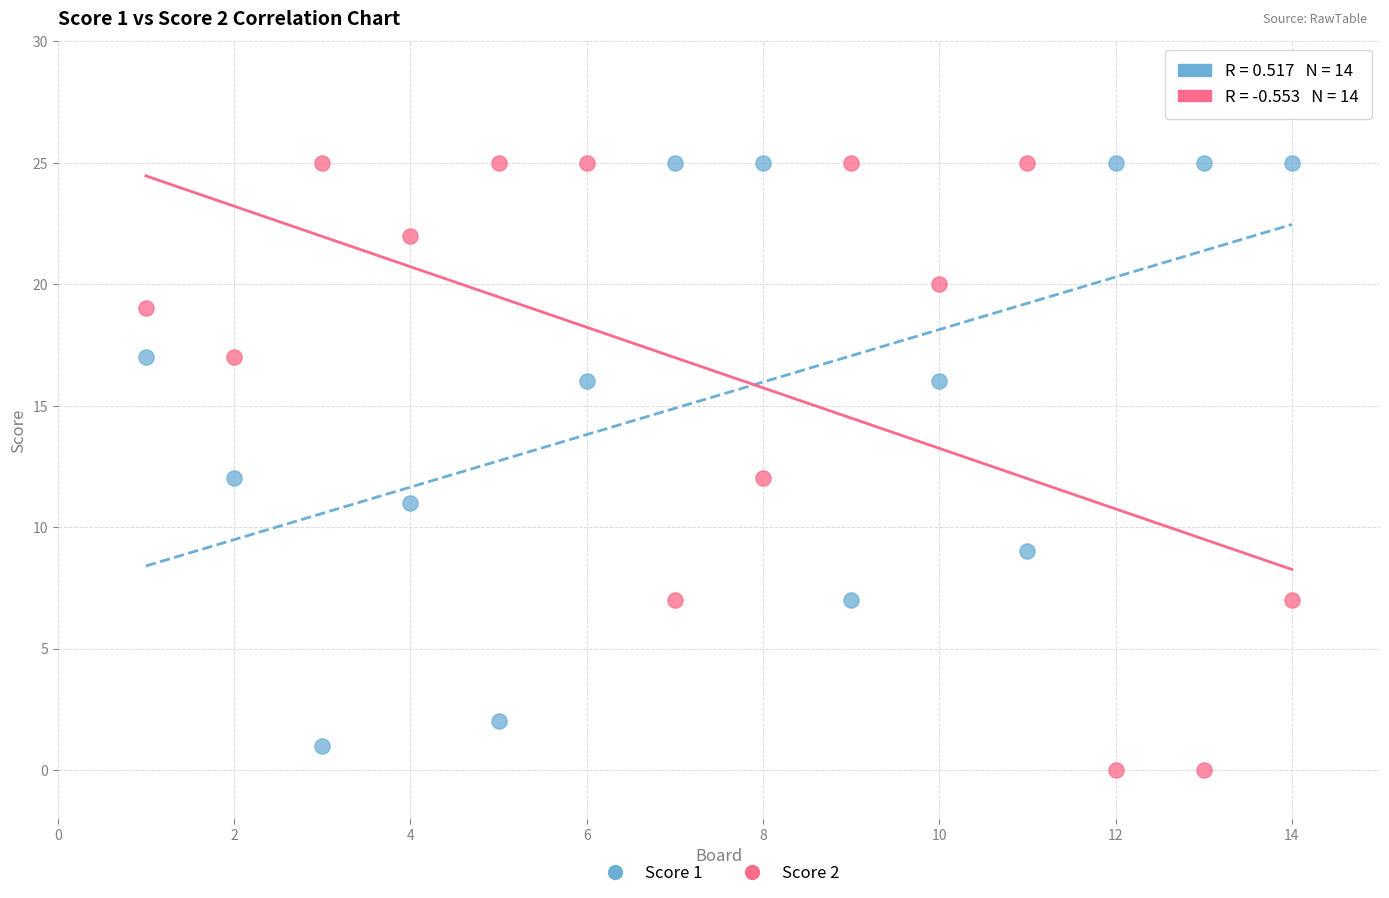

What is the X range (max minus min) for the scatter plot?

13